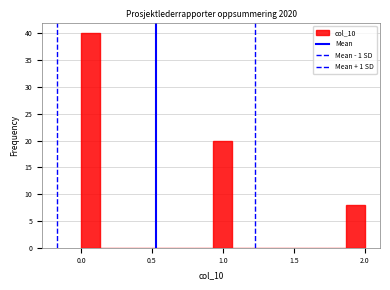

Read against the x-axis, roughly where is the centre of the tallest bar?

0.05